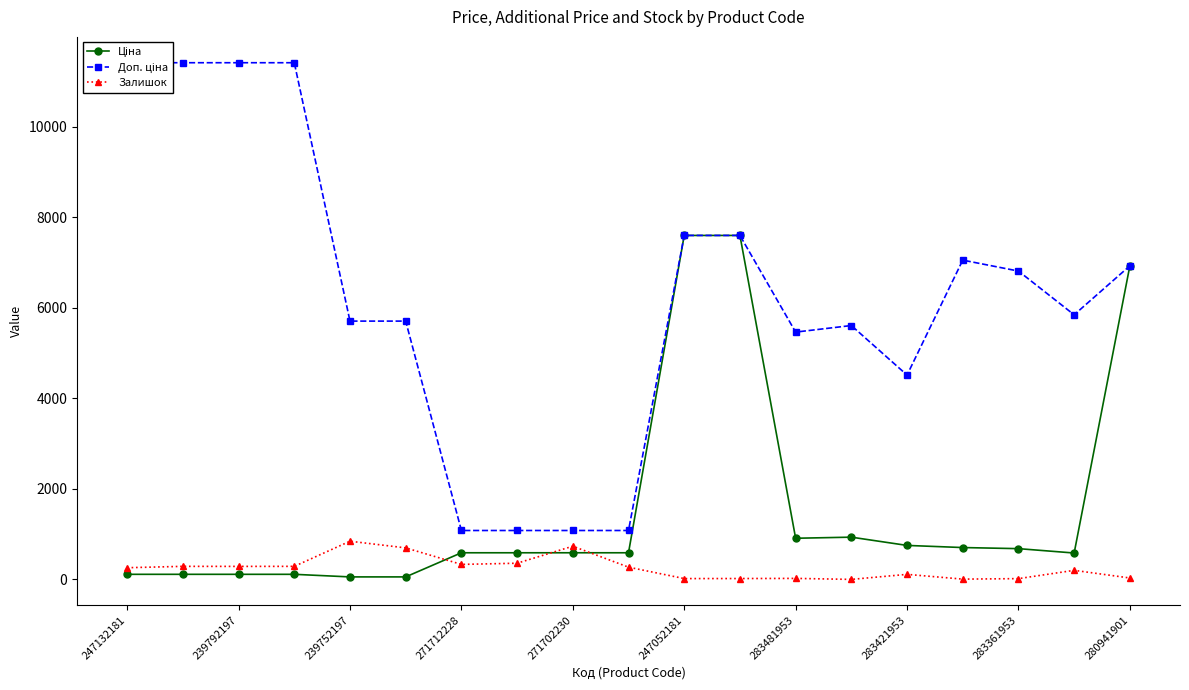

How many intersections are there between Залишок and Ціна?

3